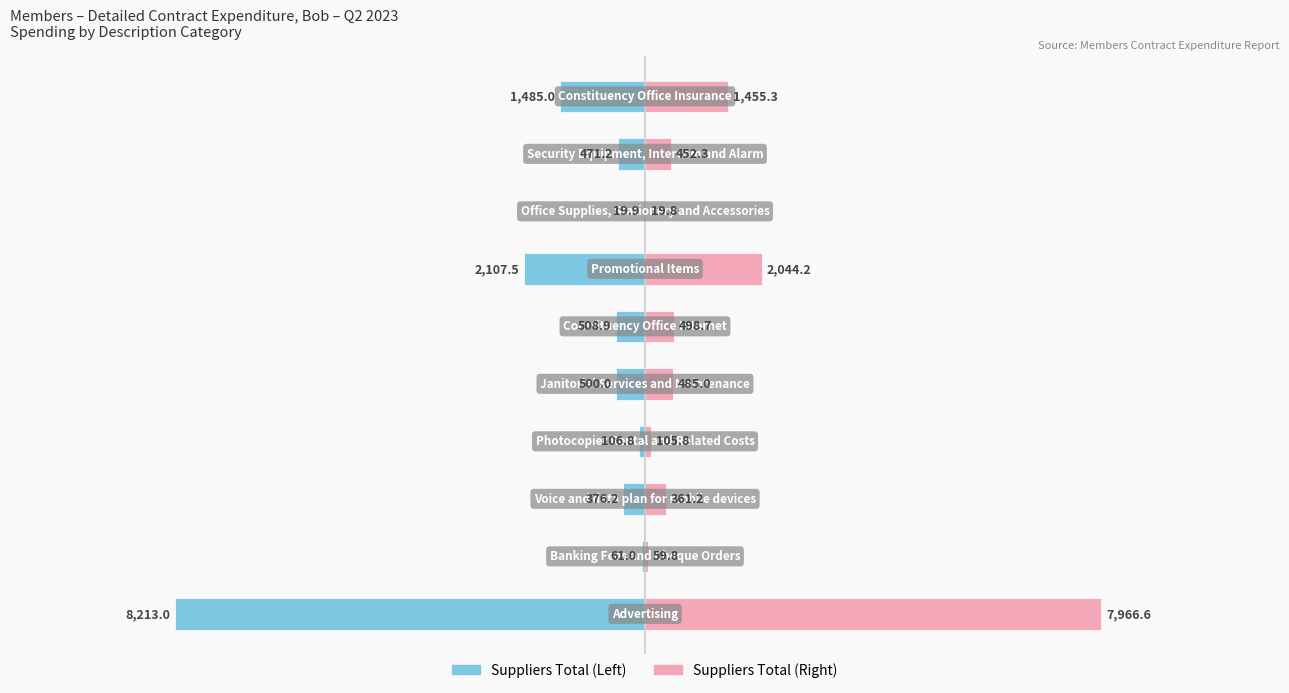

How many categories are shown in the chart?

10